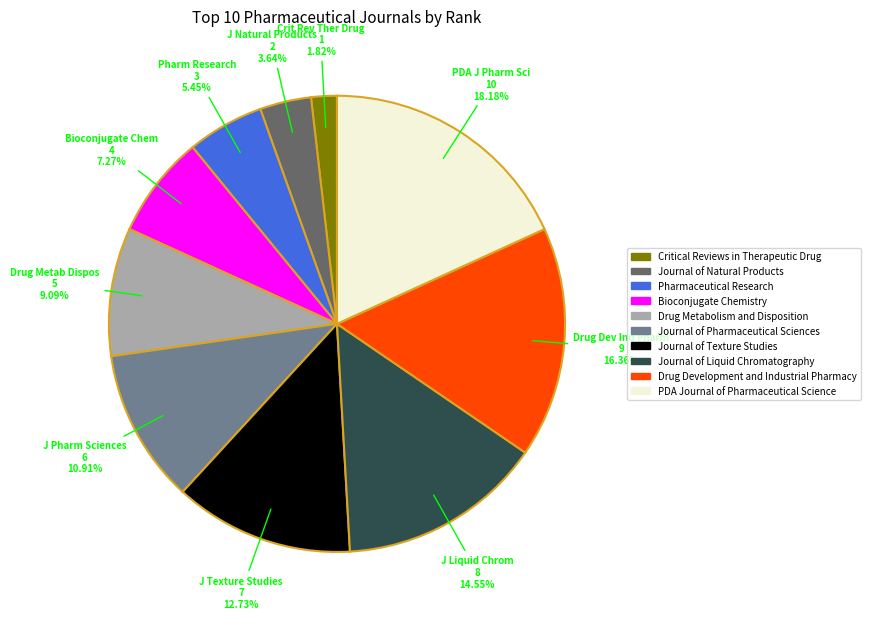

How much of the chart is everything except PDA Journal of Pharmaceutical Science?

81.8%